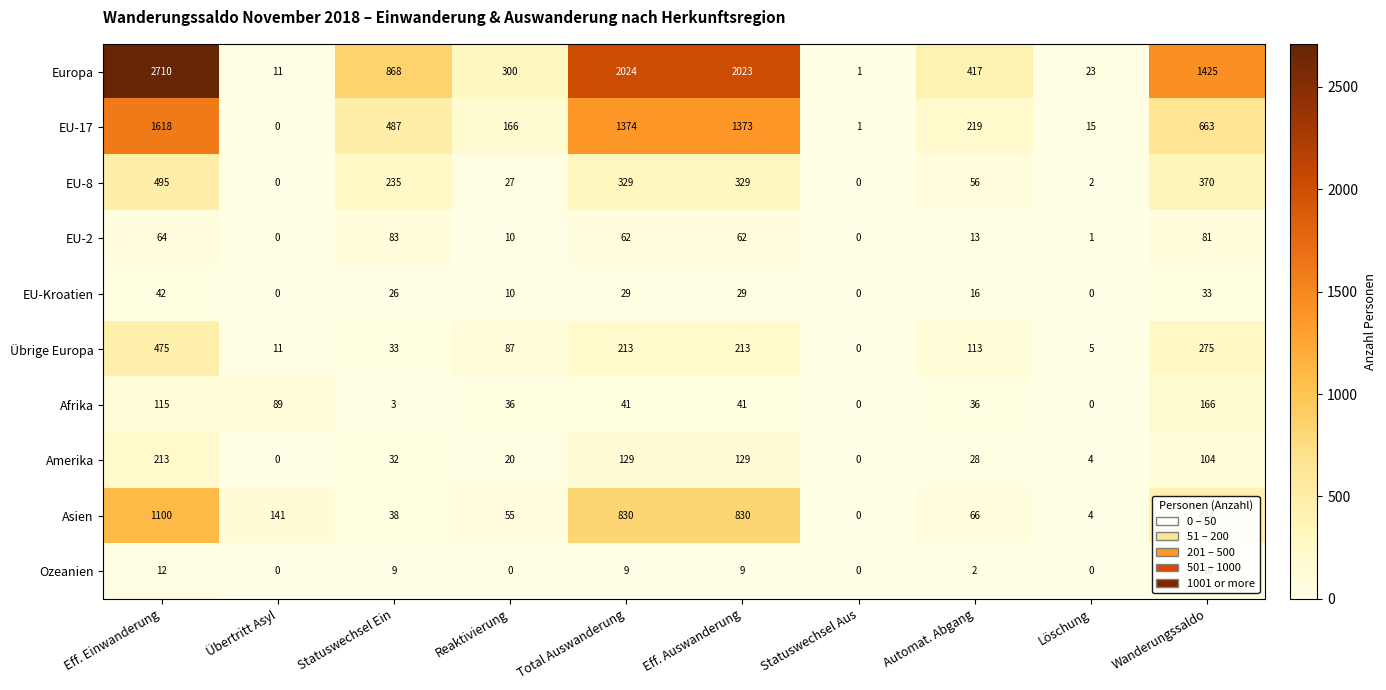

Where is EU-17 nearest to the value 809?

Wanderungssaldo